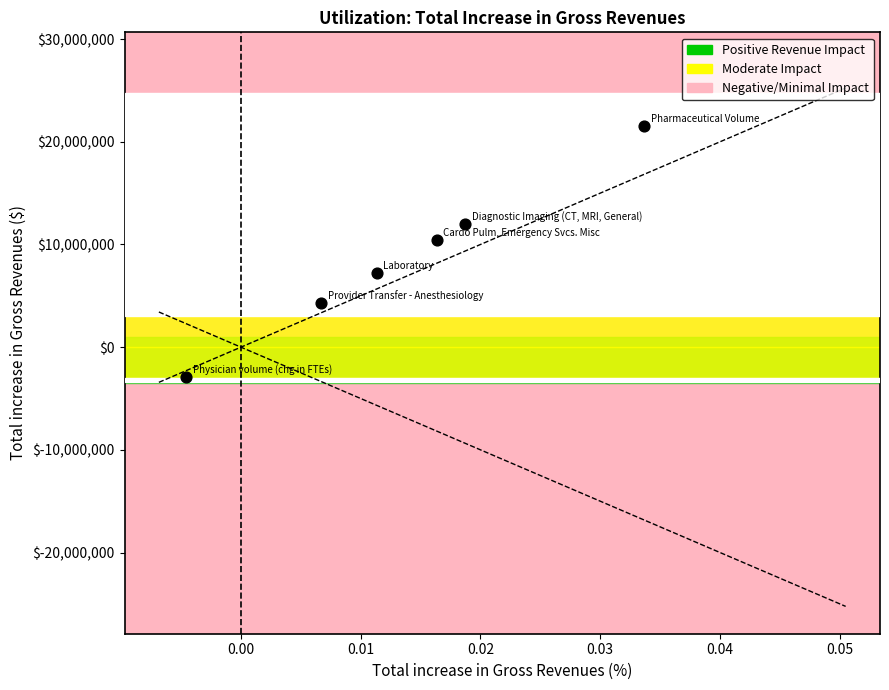

What Y value in the scatter plot is closest to 9308487?

10449926